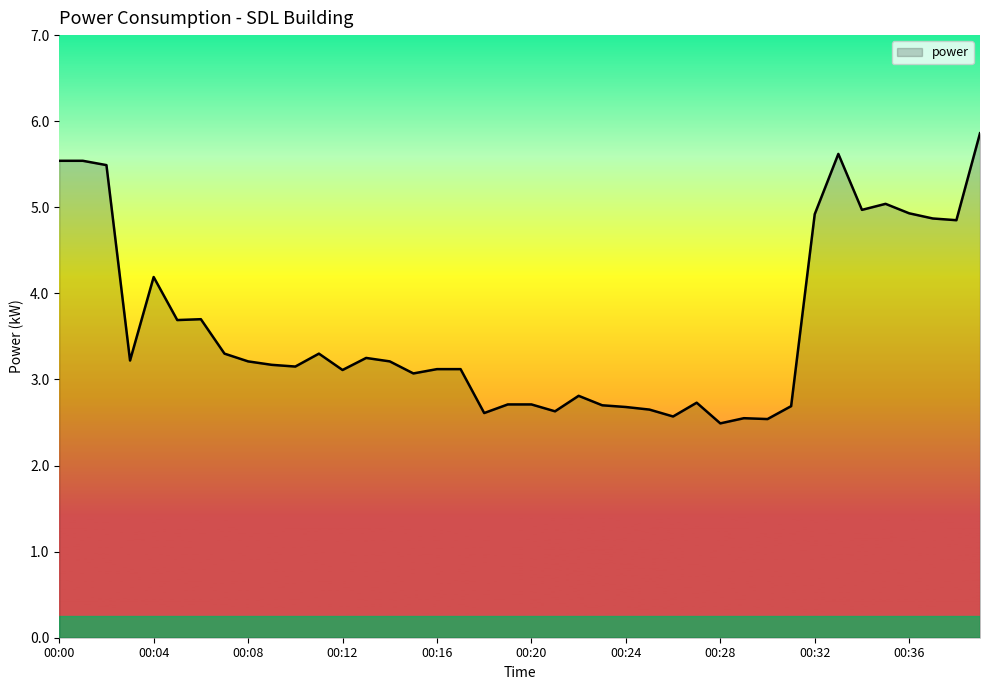

How many lines are shown in the chart?

1